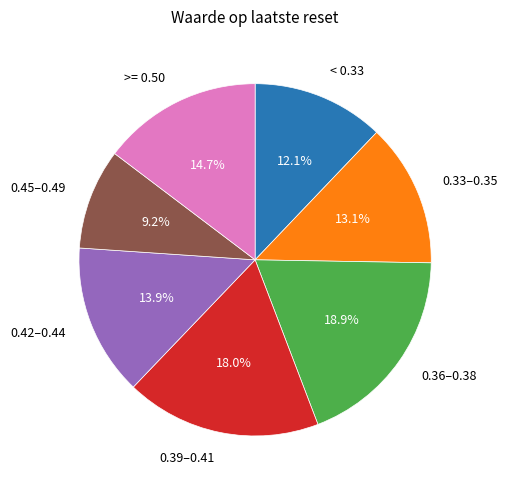

Rank the categories by value from highest to lowest.

0.36–0.38, 0.39–0.41, >= 0.50, 0.42–0.44, 0.33–0.35, < 0.33, 0.45–0.49